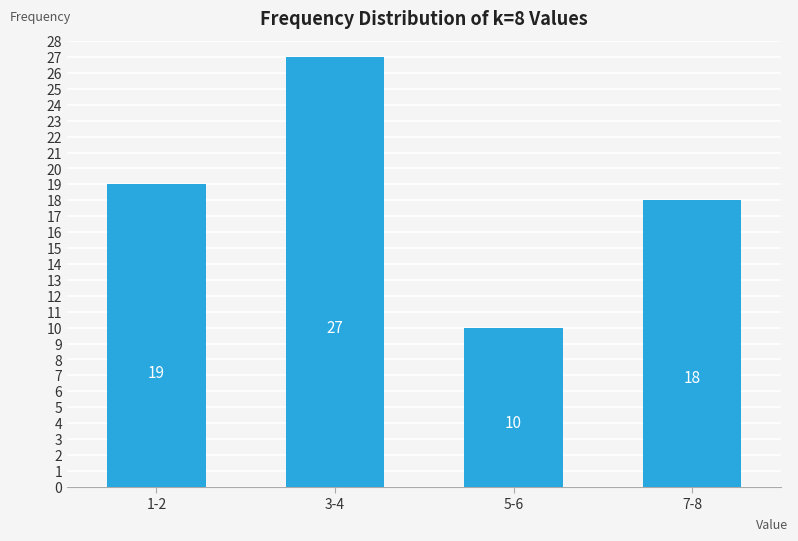

Reading left to right, what are all the values shown in this chart?

1-2=19	3-4=27	5-6=10	7-8=18